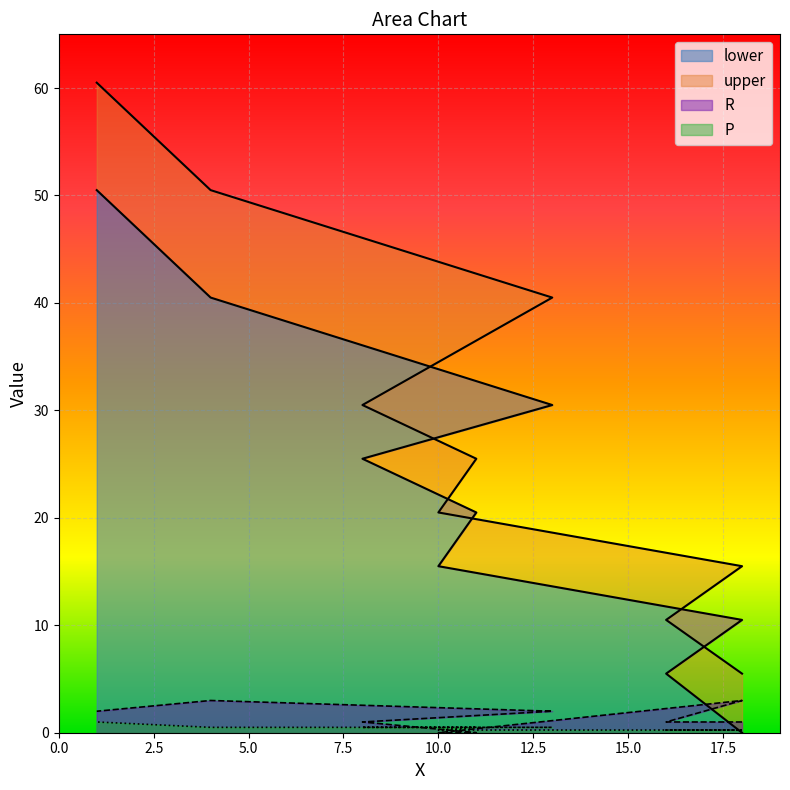

Reading left to right, transcribe all the data shown in this chart.

lower: 18=0.0	16=5.5	18=10.5	10=15.5	11=20.5	8=25.5	13=30.5	4=40.5	1=50.5
upper: 18=5.5	16=10.5	18=15.5	10=20.5	11=25.5	8=30.5	13=40.5	4=50.5	1=60.5
R: 18=1.0	16=1.0	18=3.0	10=0.0	11=0.0	8=1.0	13=2.0	4=3.0	1=2.0
P: 18=0.2	16=0.2	18=0.2	10=0.2	11=0.5	8=0.5	13=0.5	4=0.5	1=1.0